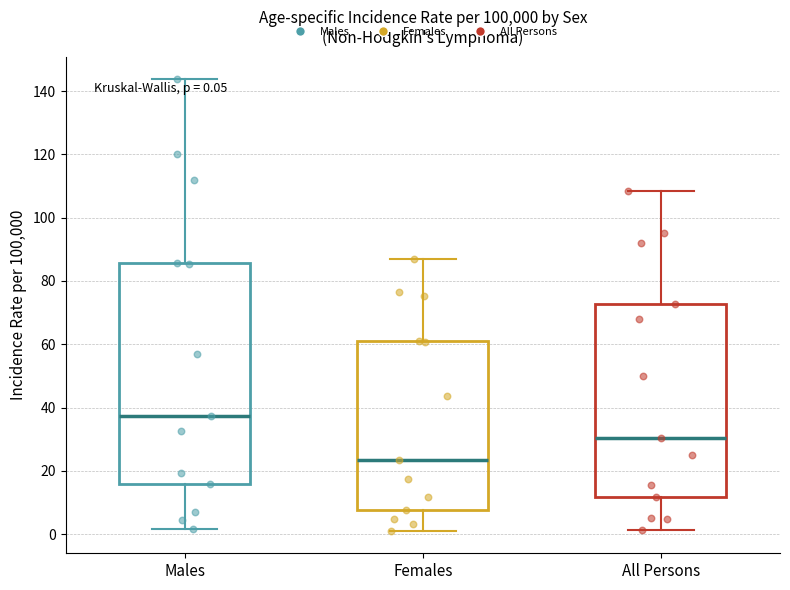

Comparing the boxes themselves (not the whiskers), which one is the tallest?

Males